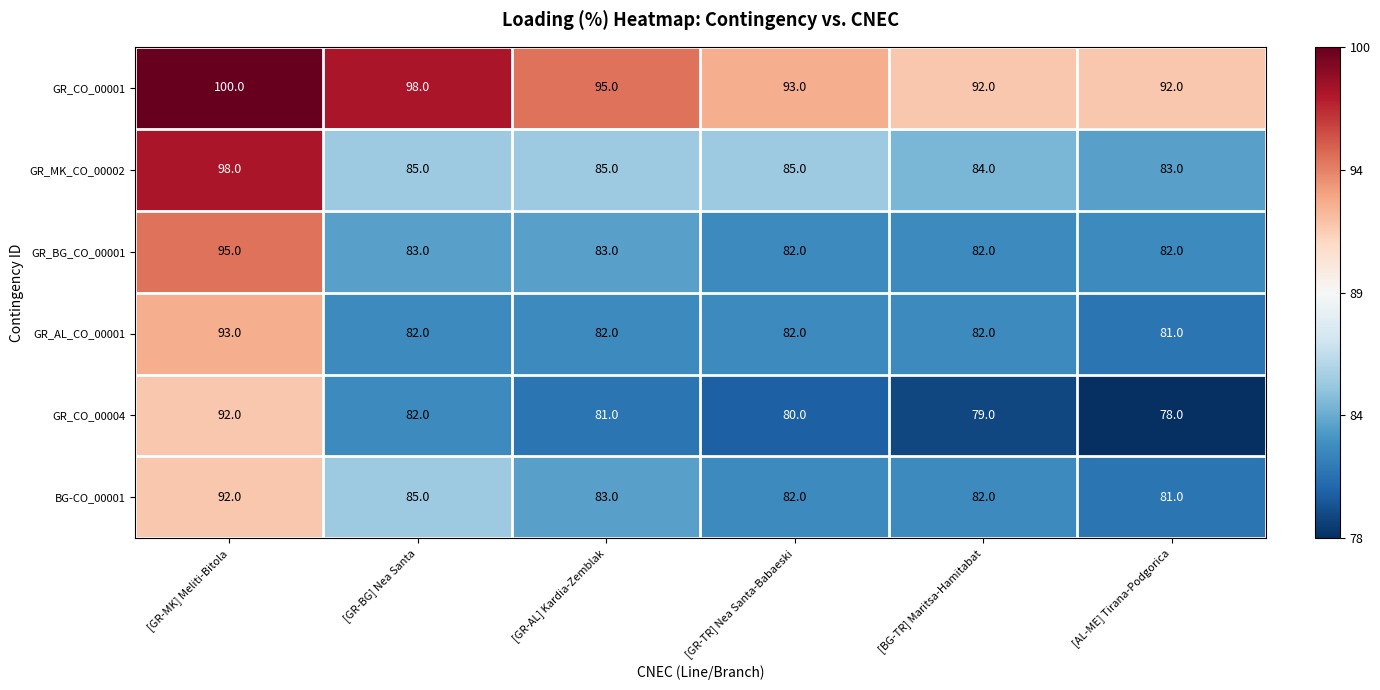

What is the greatest value displayed?

100